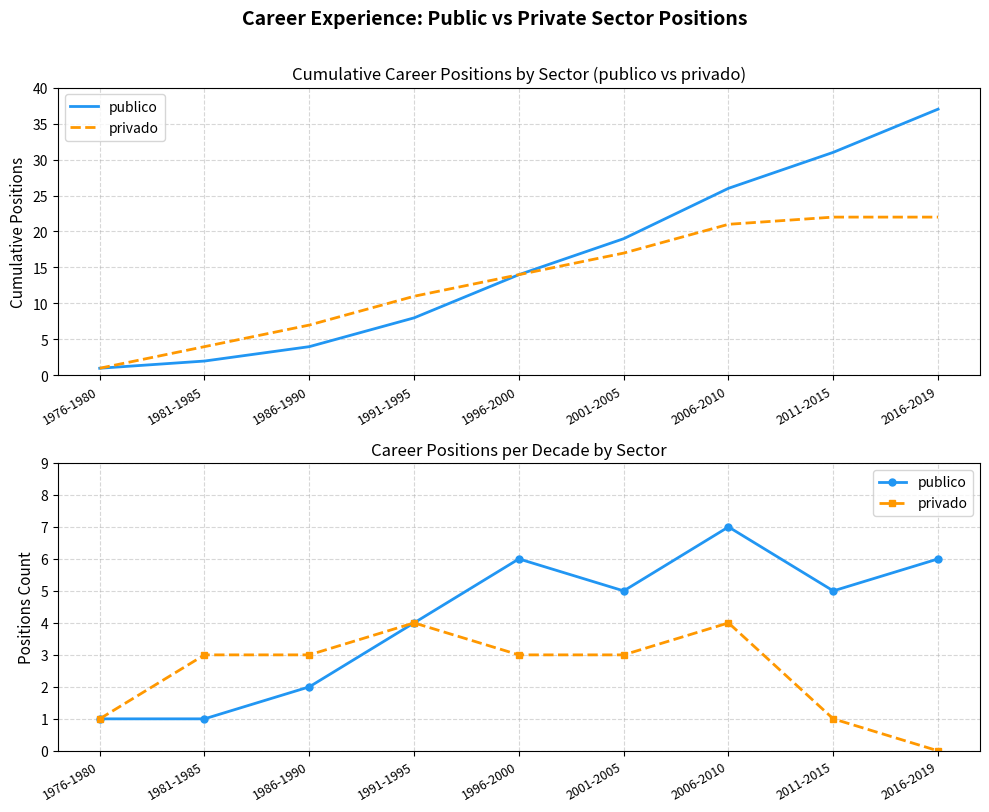

At which category is the sum across all series the highest?

2006-2010